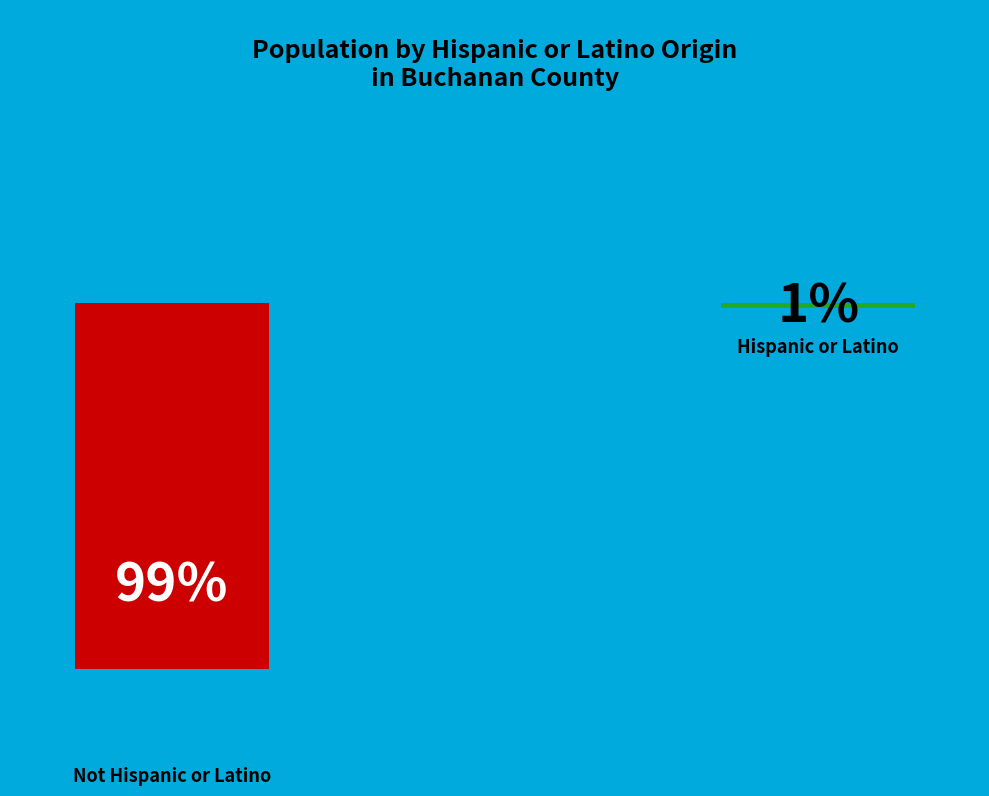

How many slices are in this pie chart?

2